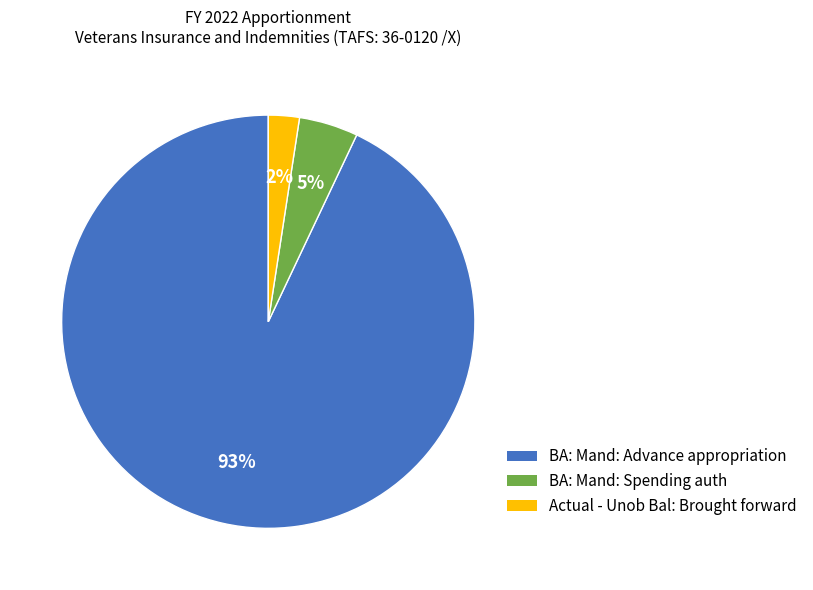

To the nearest percent, what percentage of the pie is Actual - Unob Bal: Brought forward?

2%